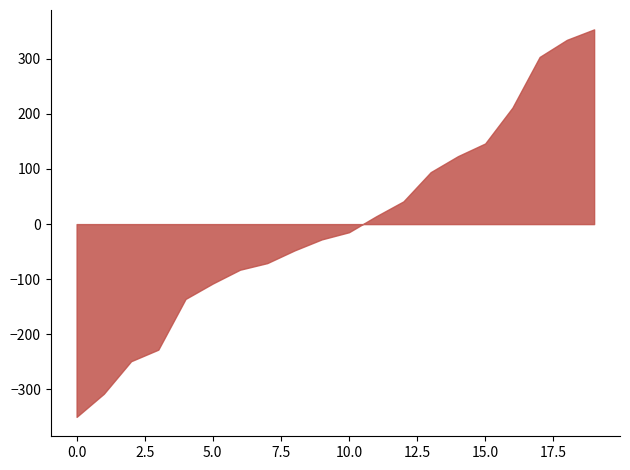

Is it true that the value at 15.0 is 146.2?

True